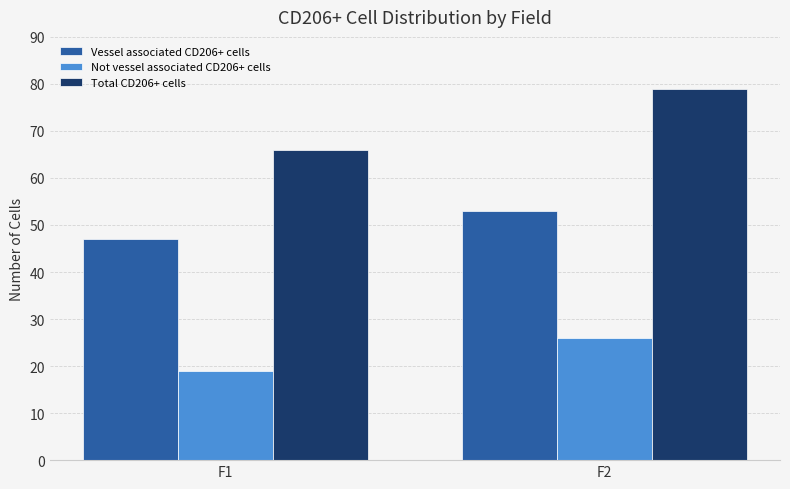

True or false: Total CD206+ cells has a value of 113 at F2.

False